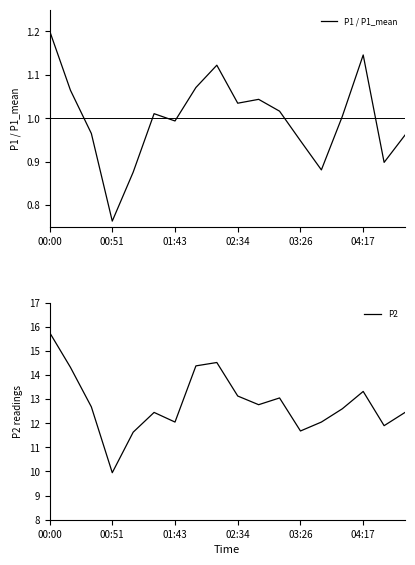

What value does the P2 series have at 02:34?

13.1